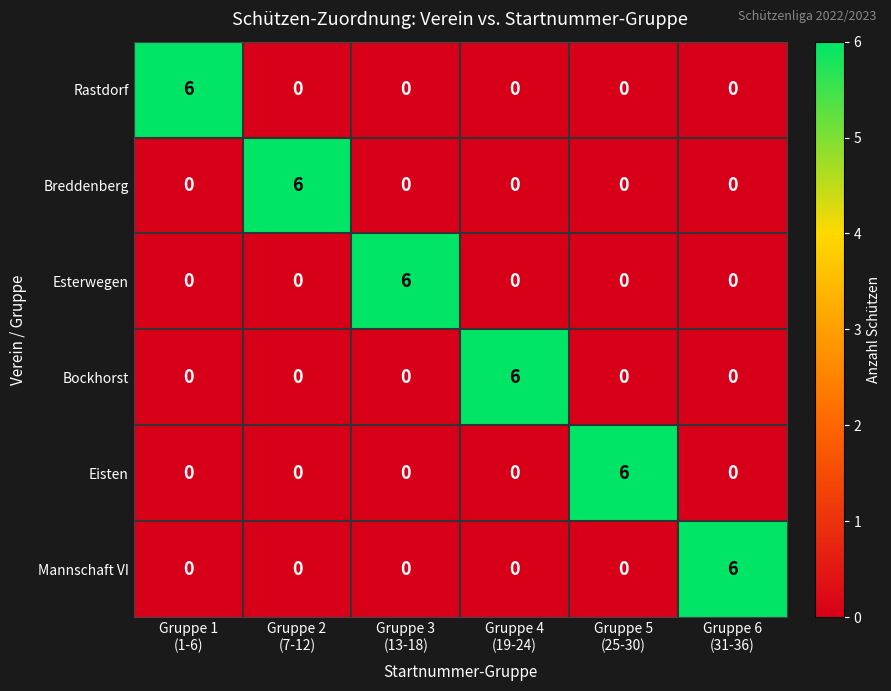

At how many categories does at least one series exceed 4?

6